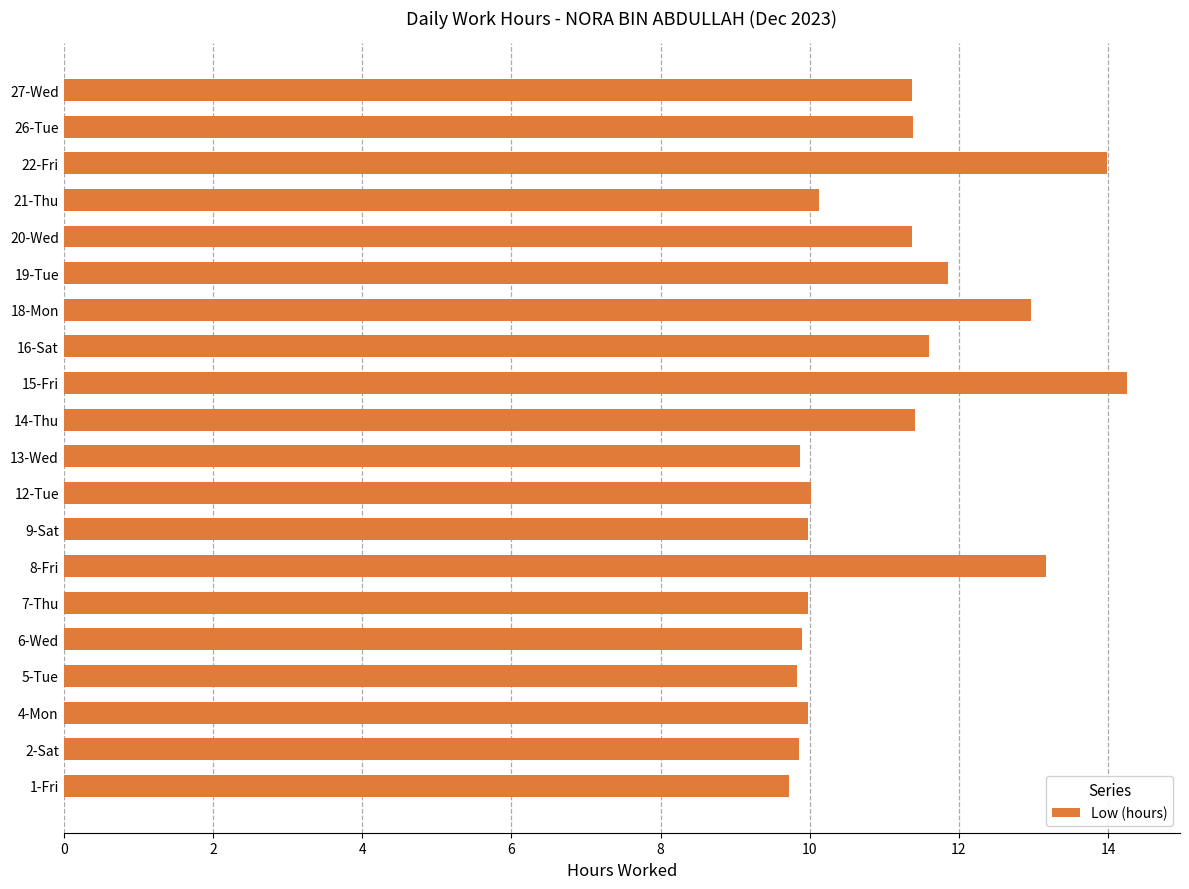

Read the value at 20-Wed.

11.4